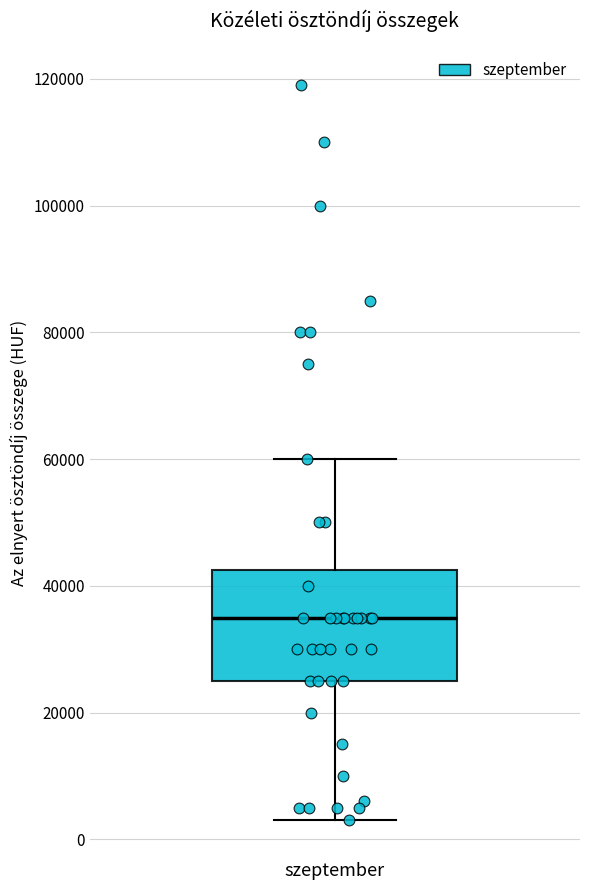

Transcribe this box plot: give where the median line is, the range the box spans, and where the two whiskers end, as read against the y-axis. The values are not printed on the chart, so give them approximately, as read against the axis.

median 36000, box 26000 to 42000, whiskers 4000 to 60000